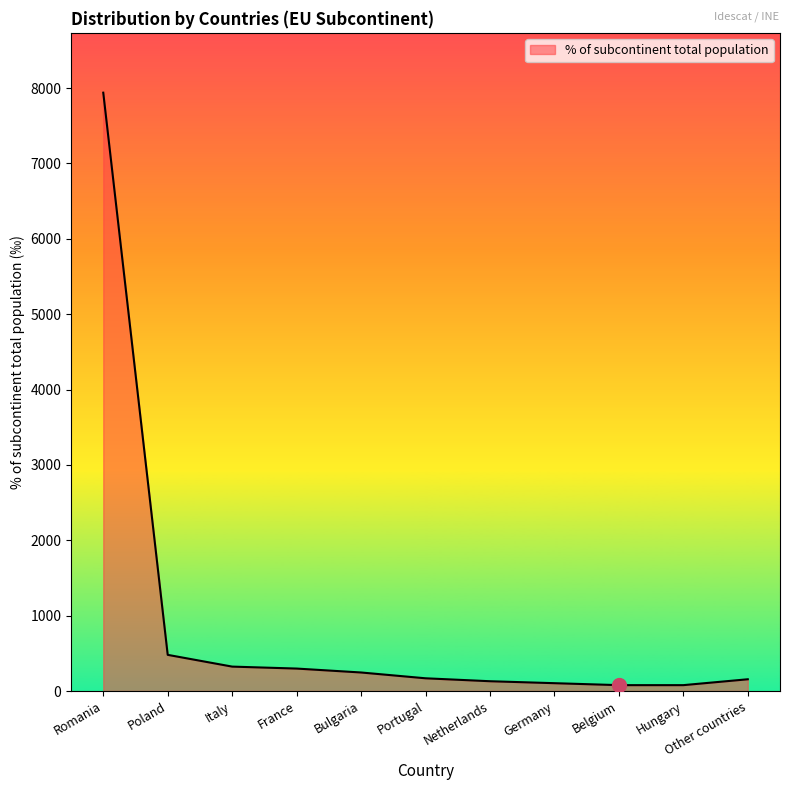

Between Romania and Hungary, which is larger?

Romania